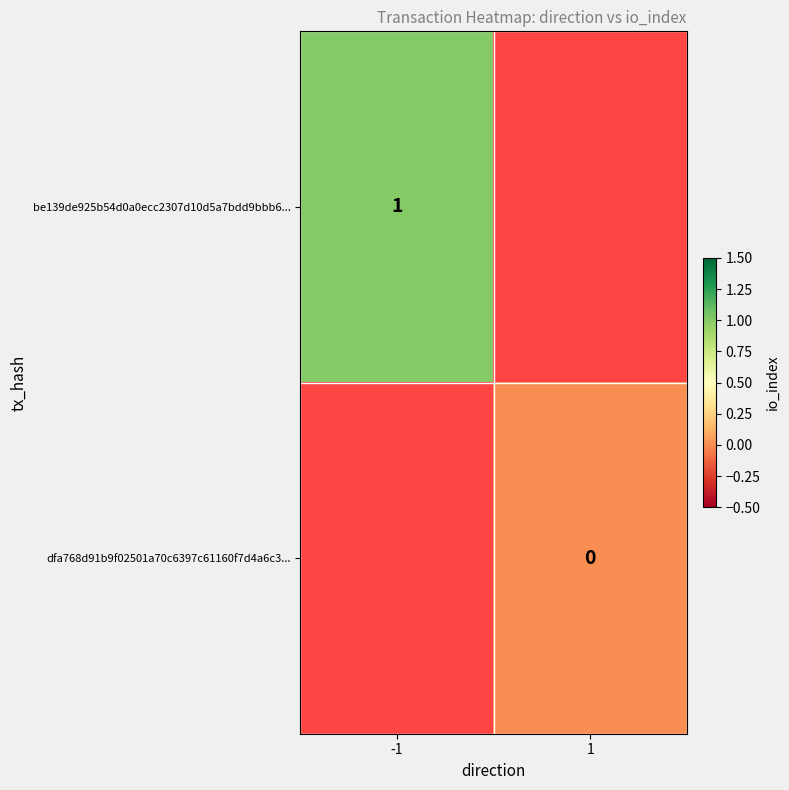

Is it true that be139de925b54d0a0ecc2307d10d5a7bdd9bbb6... equals 1 at -1?

True